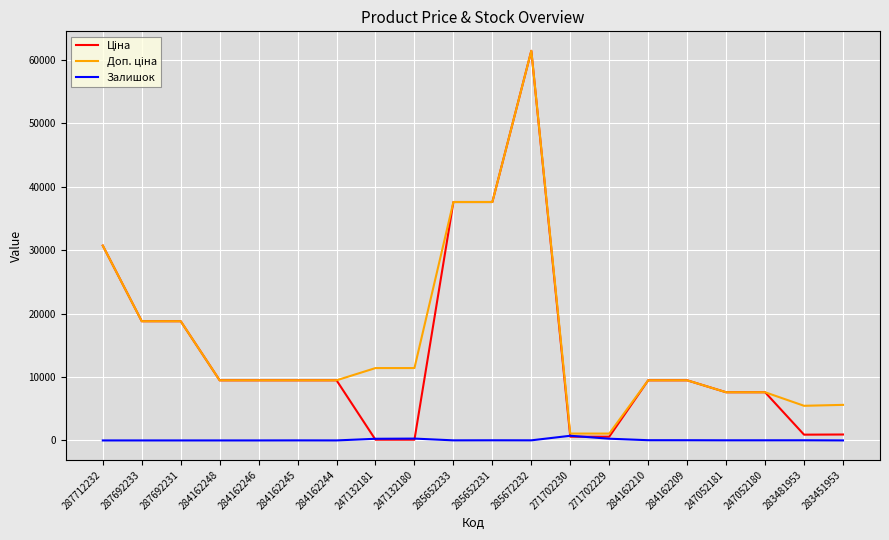

What is the greatest value displayed?

61434.3